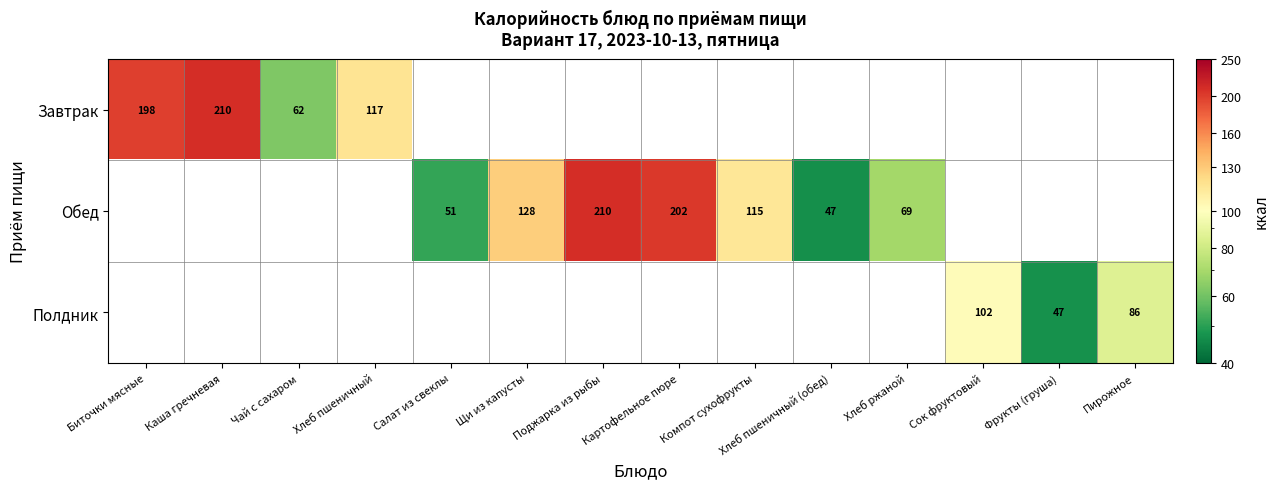

Is it true that Обед equals 51.1 at Салат из свеклы?

True